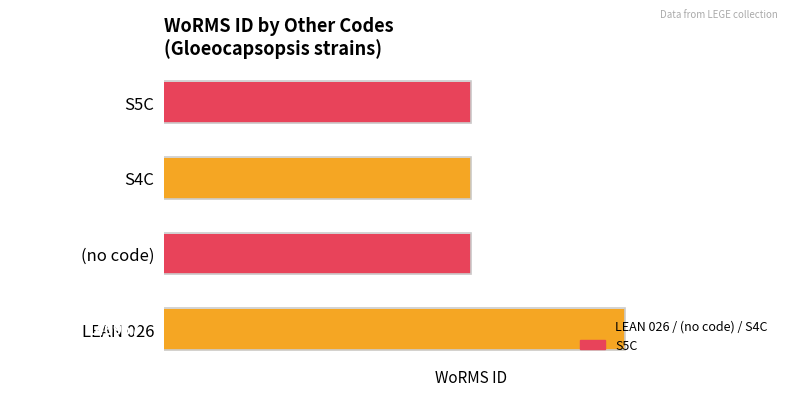

Which has a higher value, LEAN 026 or S4C?

LEAN 026